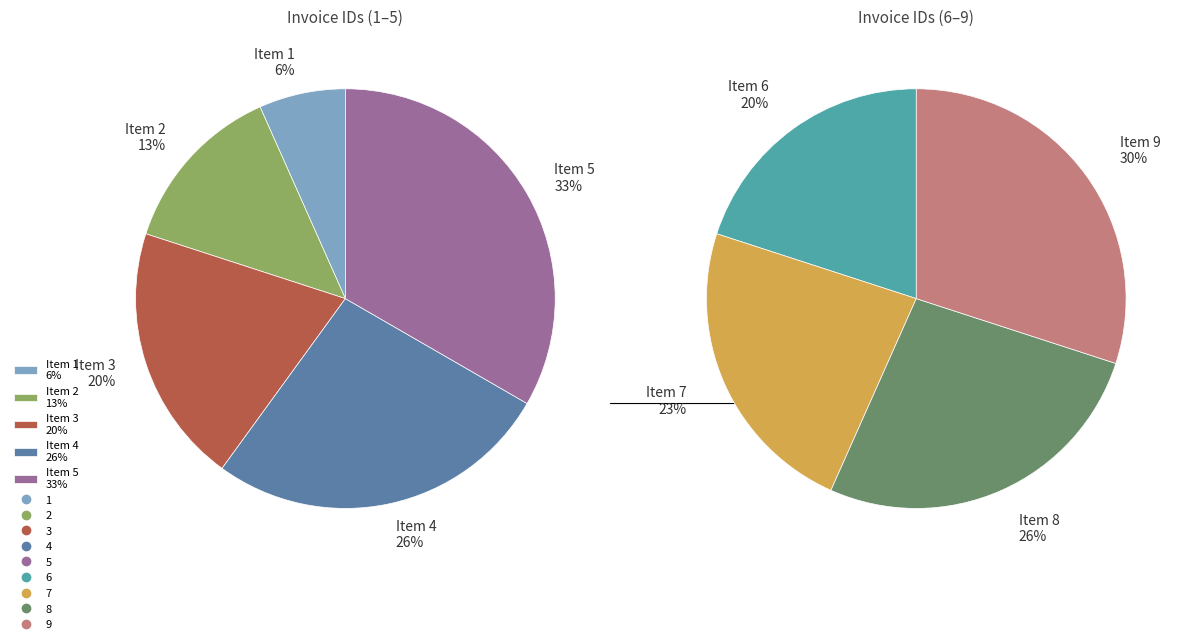

Is there any slice that represents more than half of the pie?

No